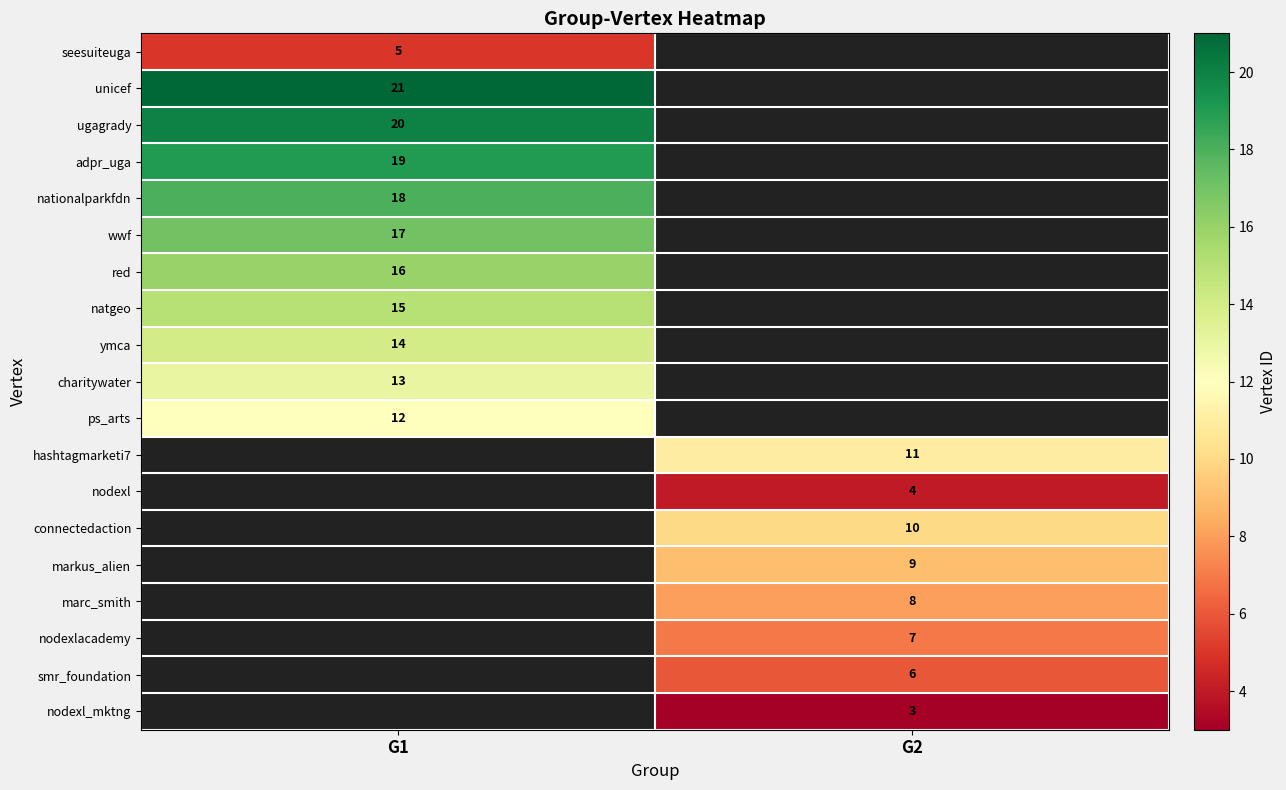

The adpr_uga series shows 19 at G1. True or false?

True